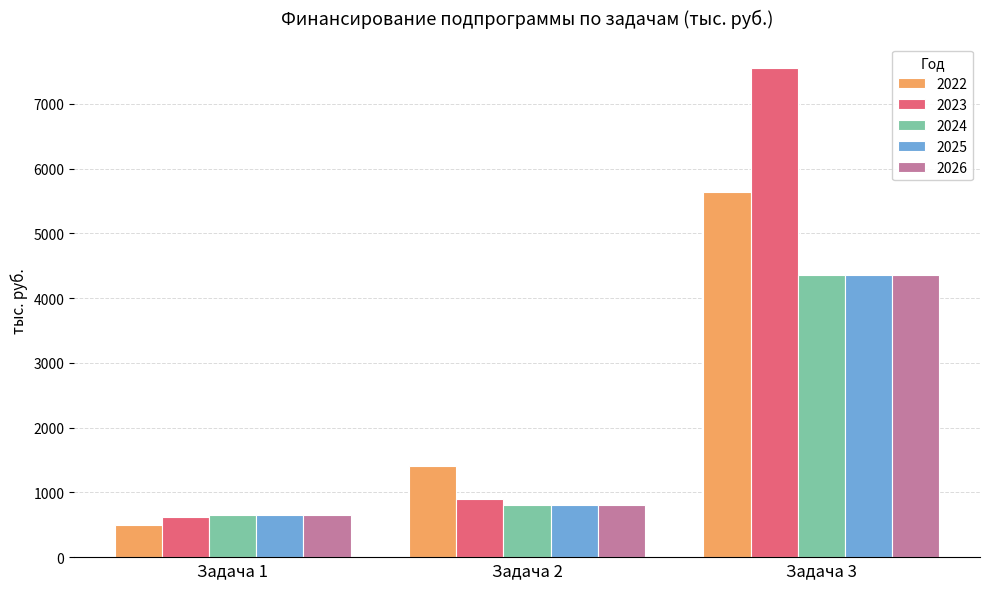

Which series changed the most between Задача 1 and Задача 3?

2023